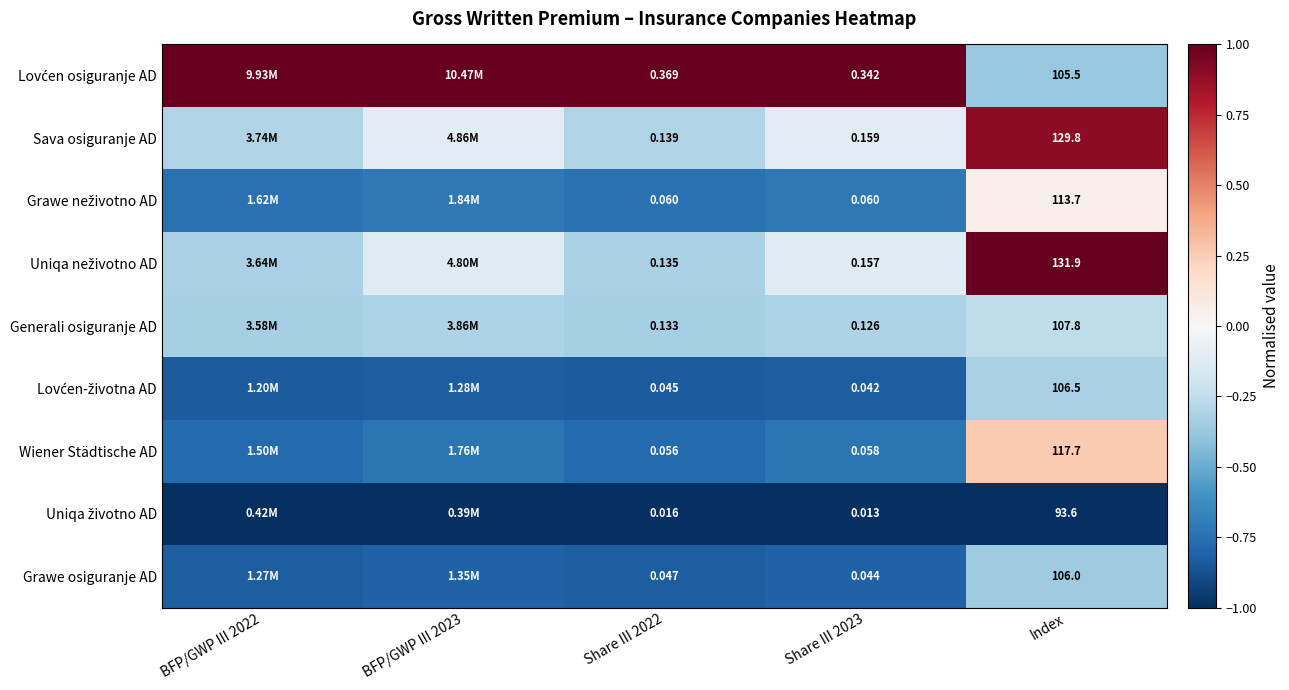

Is the value of Wiener Städtische AD at Share III 2022 greater than the value of Sava osiguranje AD at Index?

No